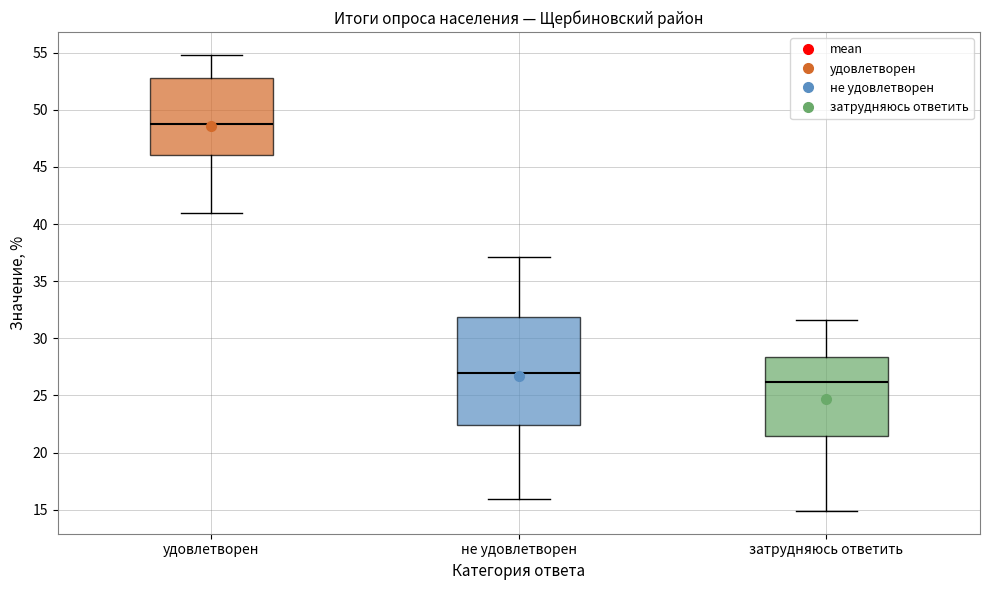

Where does the upper whisker of the box for затрудняюсь ответить end on the y-axis? The values are not printed on the chart, so give them approximately, as read against the axis.

31.5